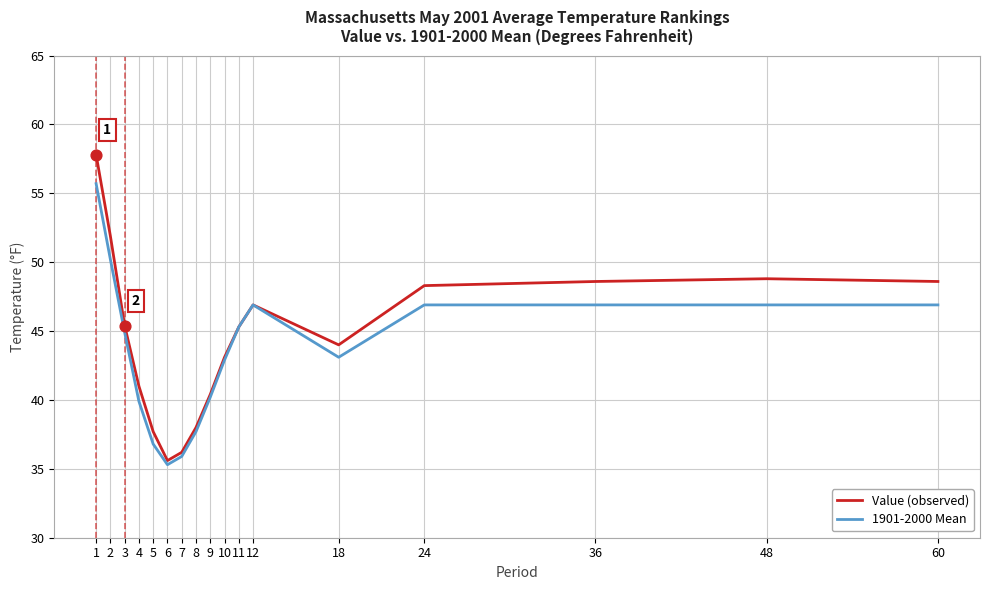

At how many categories does at least one series exceed 39?

13